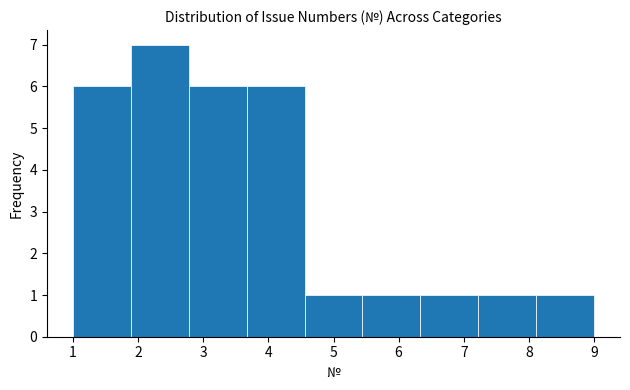

Reading left to right, list every bar in this chart as the range it spans on the x-axis followed by its height. Neither the bar edges nor the heights are printed on the chart, so give them approximately, as read against the axes.

1.0 to 1.9: 6
1.9 to 2.8: 7
2.8 to 3.7: 6
3.7 to 4.6: 6
4.6 to 5.4: 1
5.4 to 6.3: 1
6.3 to 7.2: 1
7.2 to 8.1: 1
8.1 to 9.0: 1